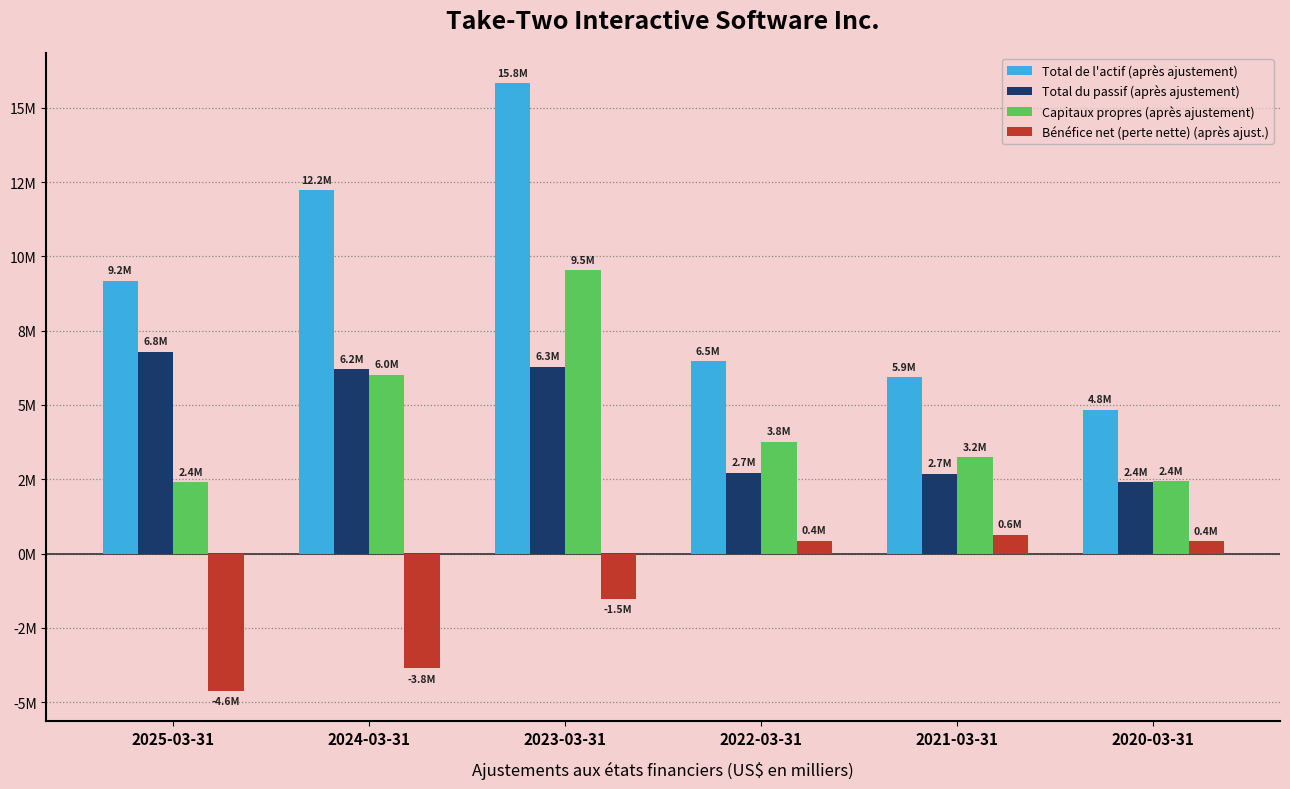

What are all the series names shown in the legend?

Total de l'actif (après ajustement), Total du passif (après ajustement), Capitaux propres (après ajustement), Bénéfice net (perte nette) (après ajust.)